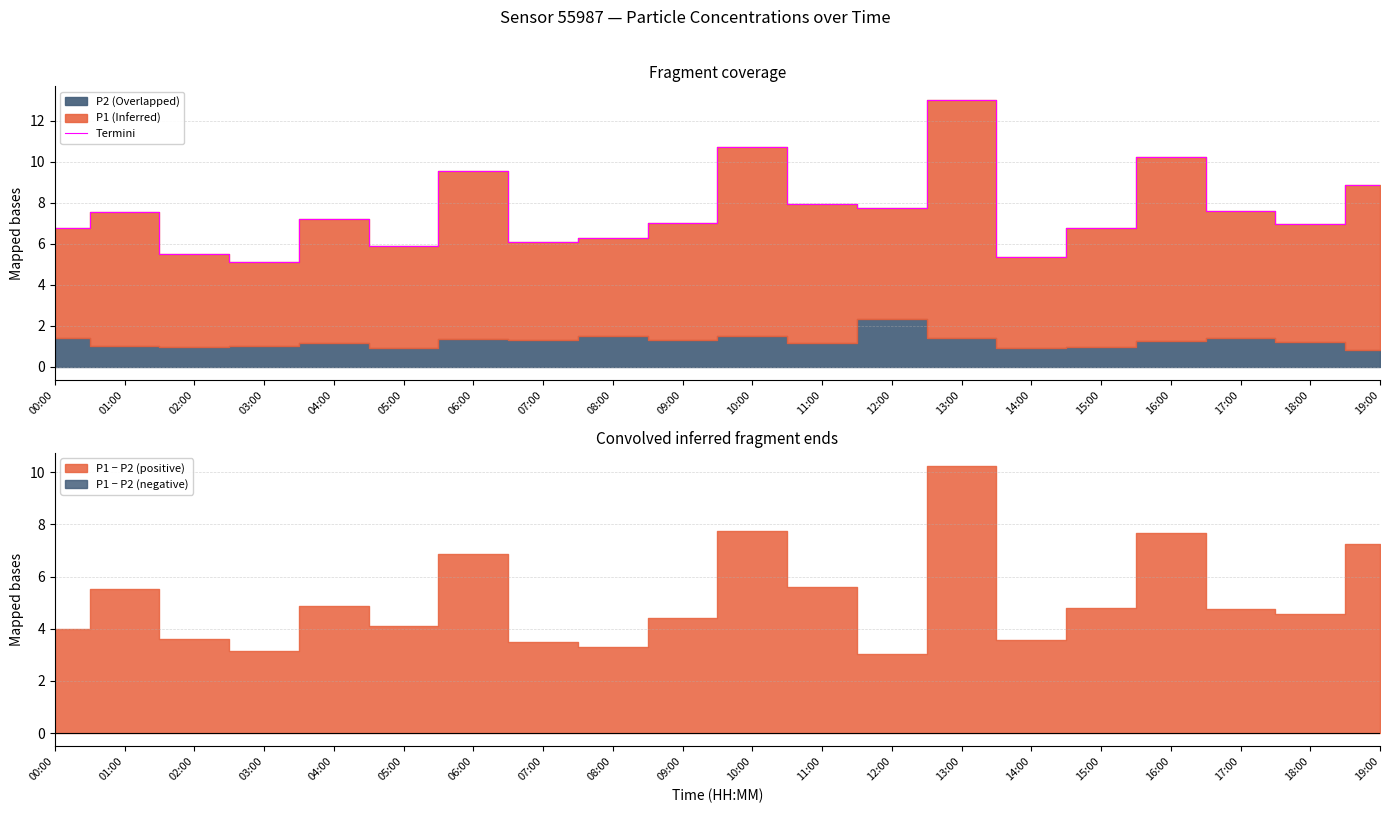

Reading left to right, what are all the values shown in this chart?

00:00=6.8	01:00=7.5	02:00=5.5	03:00=5.1	04:00=7.2	05:00=5.9	06:00=9.5	07:00=6.1	08:00=6.3	09:00=7.0	10:00=10.7	11:00=7.9	12:00=7.7	13:00=13.0	14:00=5.4	15:00=6.8	16:00=10.2	17:00=7.6	18:00=7.0	19:00=8.9